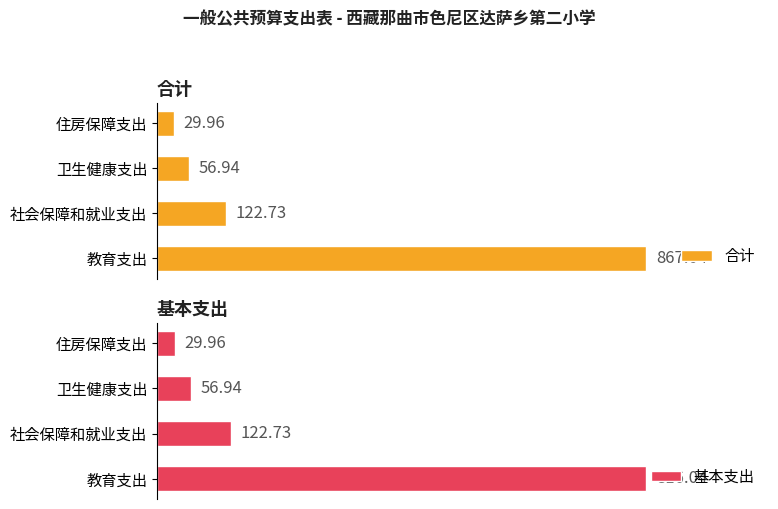

What is the value of the 合计 bar at the 1st from the left?

867.0